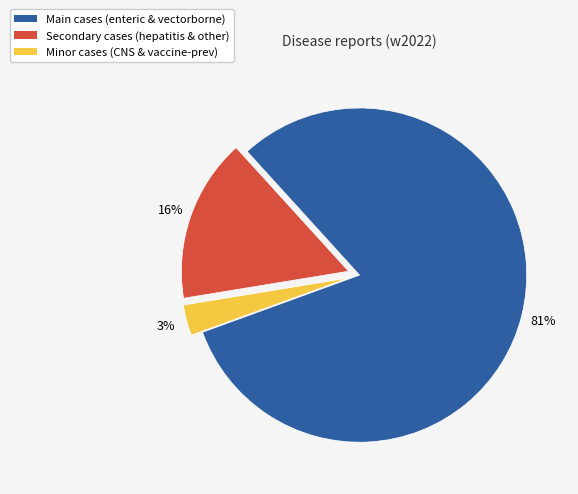

To the nearest percent, what is the average slice percentage?

33%